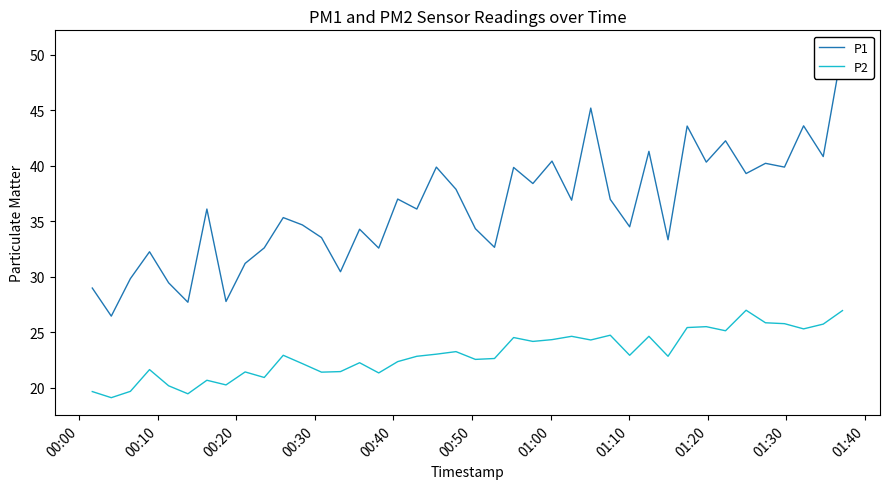

What is the highest value of the P2 series?

27.0